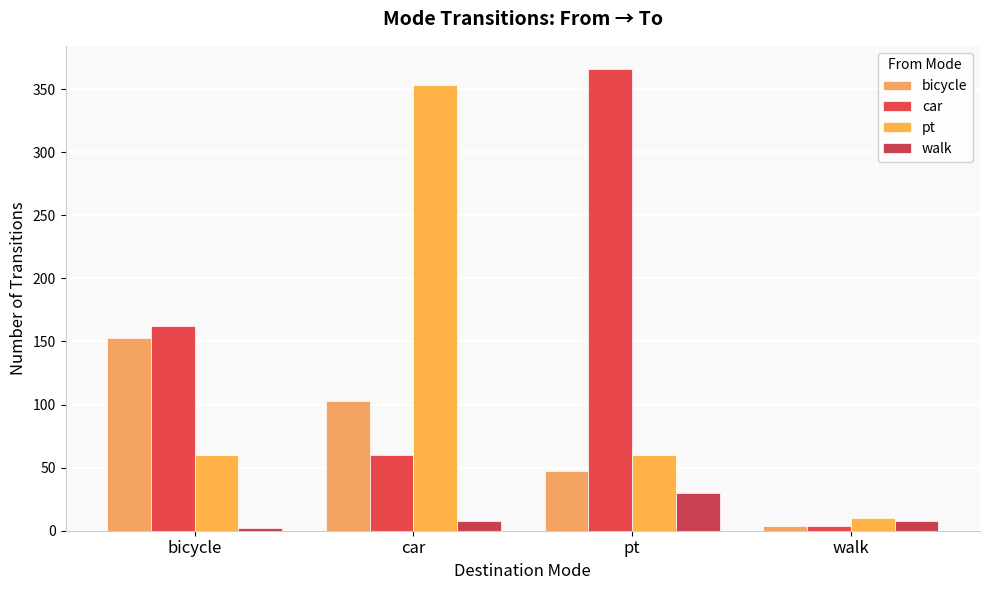

What is the value of the pt bar at the 1st from the left?

60